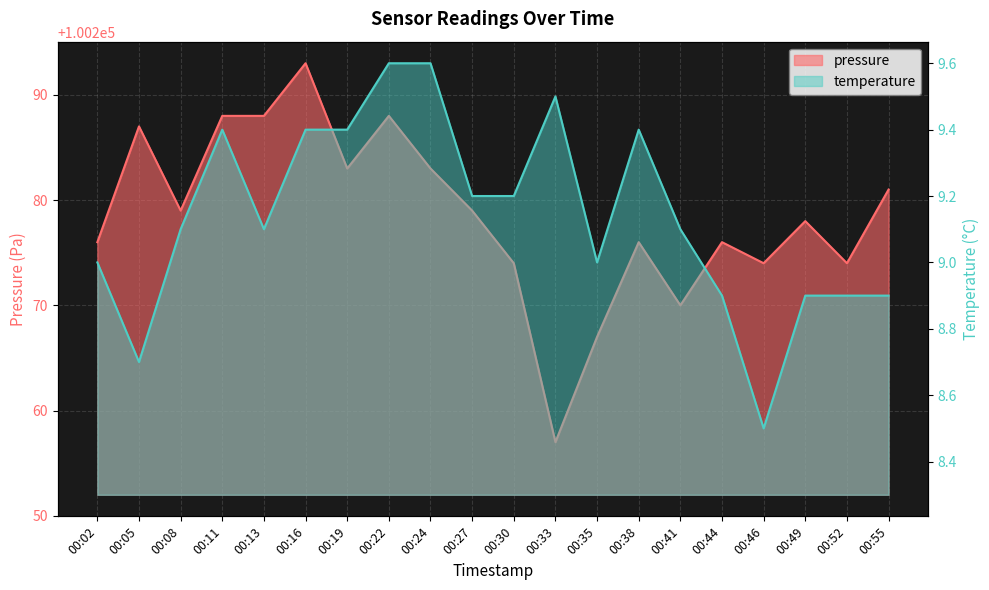

True or false: pressure has a value of 165274.9 at 00:49.

False